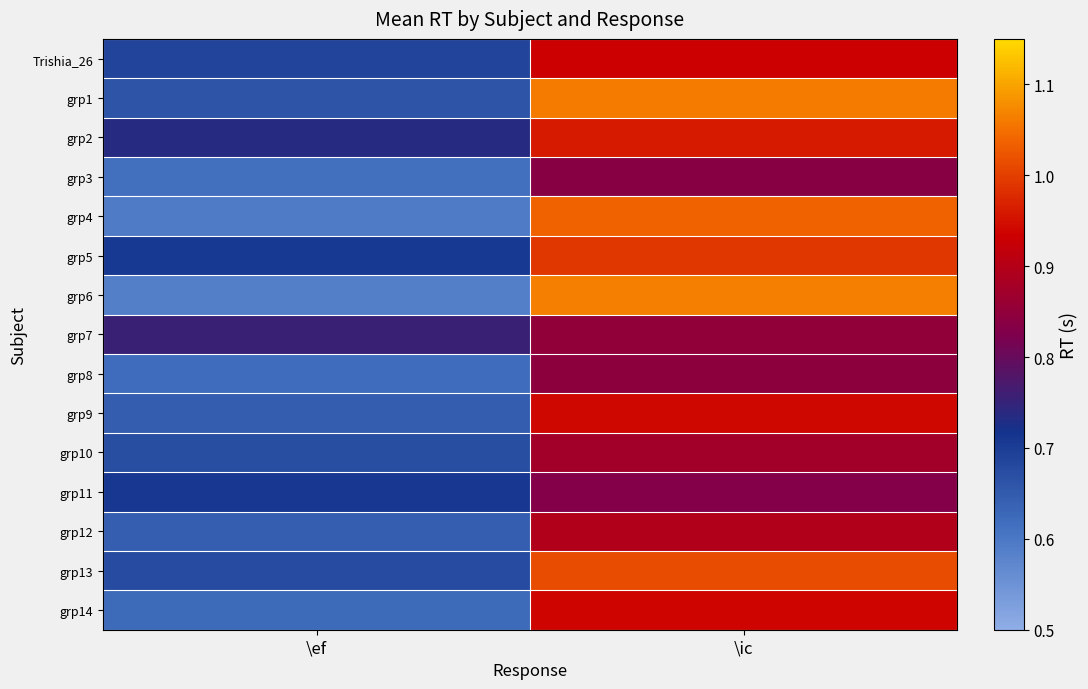

What is the minimum value shown in the chart?

0.6